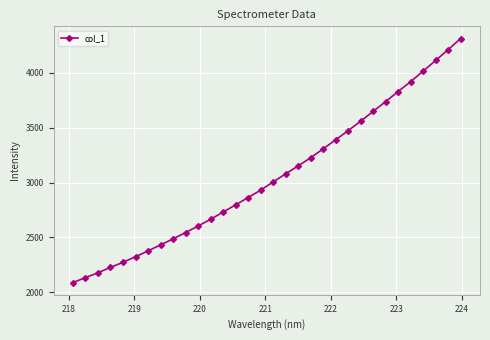

What is the value of the 26th point from the left?

3738.0